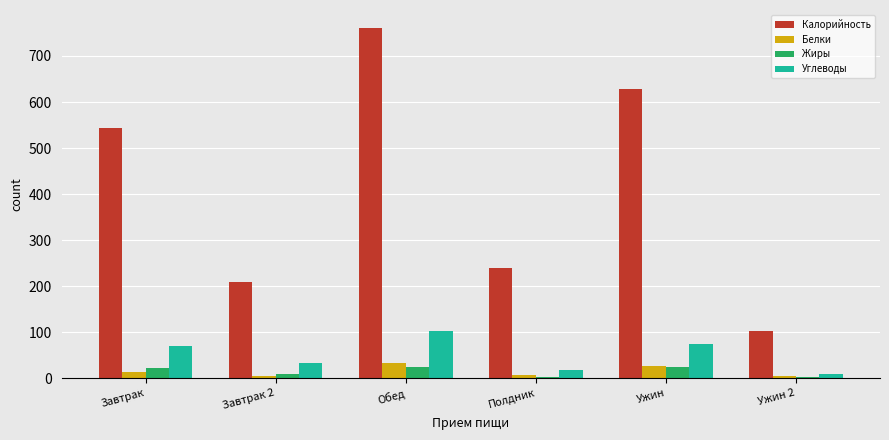

What is the difference between the maximum and minimum values in the Жиры series?

21.5